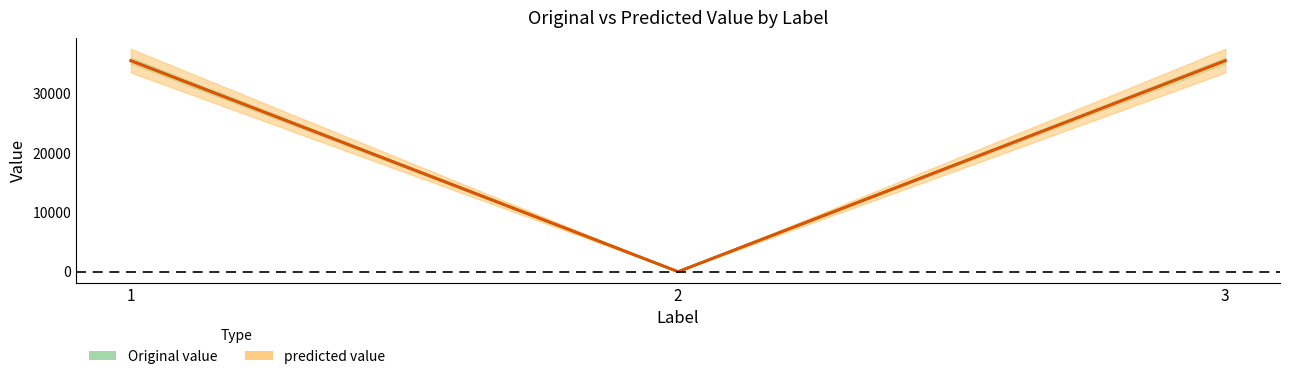

True or false: predicted value upper has a value of 21514 at 2.

False